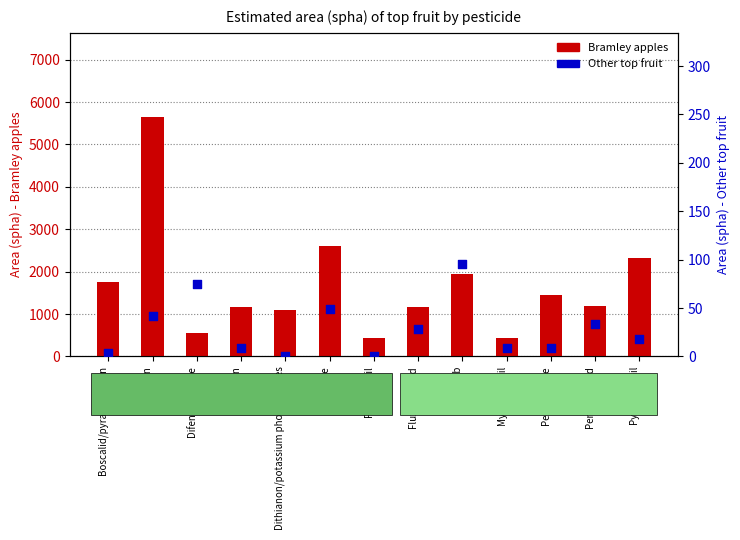

Which series reaches the maximum Y coordinate?

Bramley apples